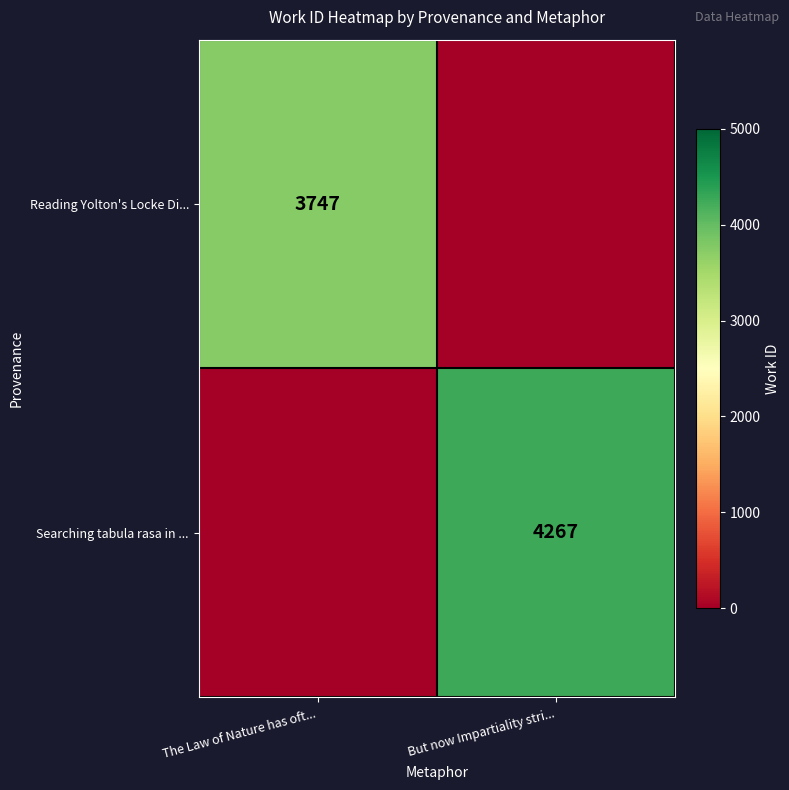

Is it true that Searching tabula rasa in ... equals 4267 at But now Impartiality stri...?

True